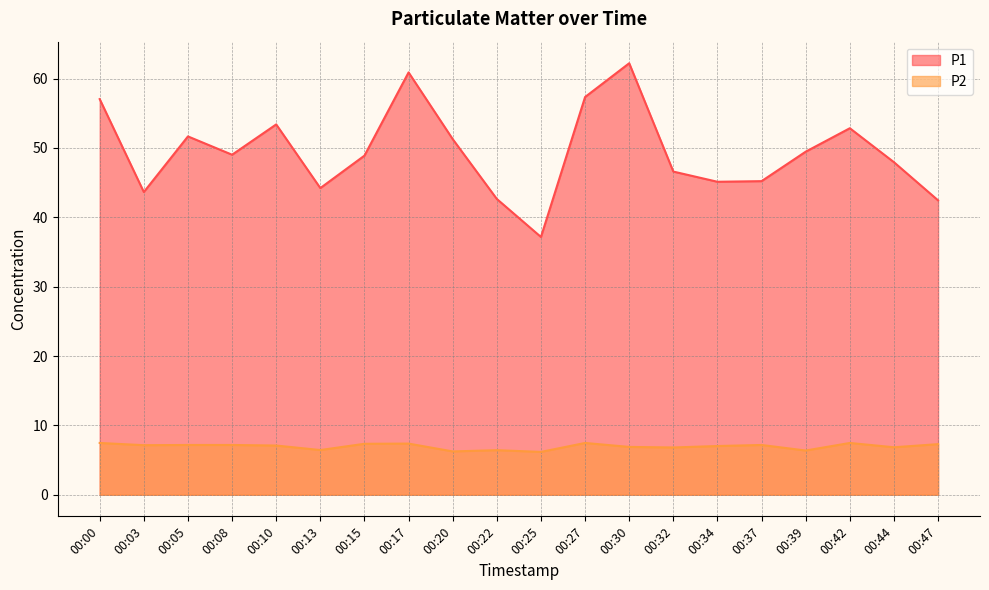

What is the sum of all P2 values?

139.5